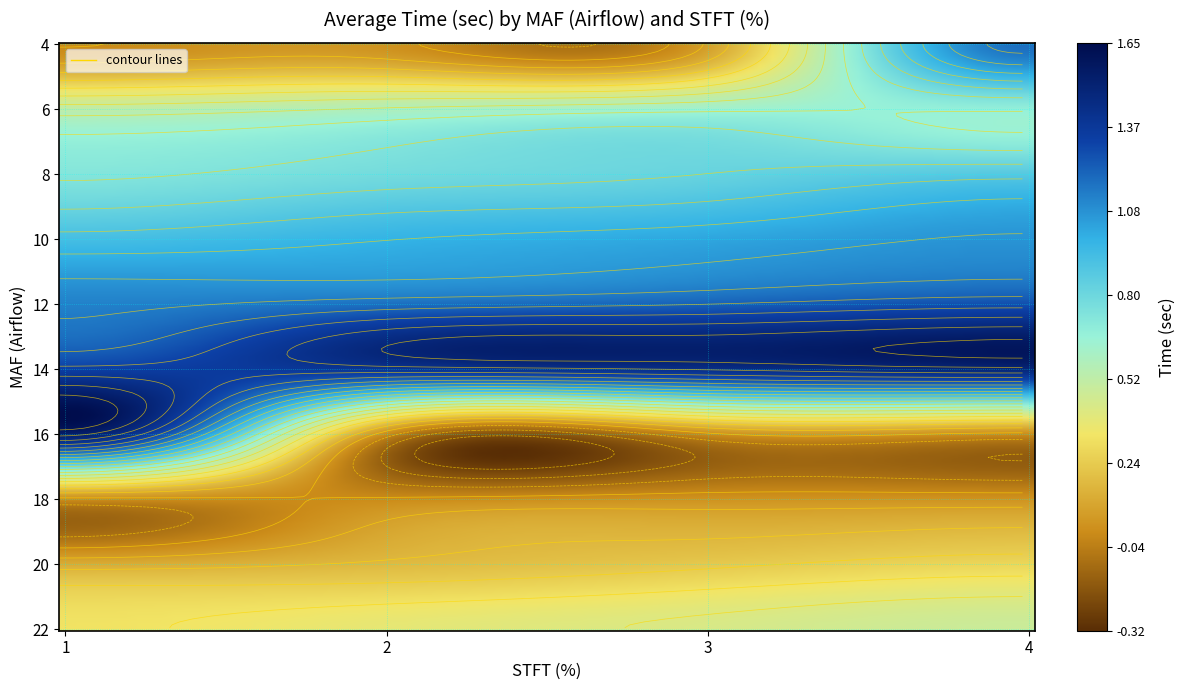

At which label does 8 reach its minimum?

1